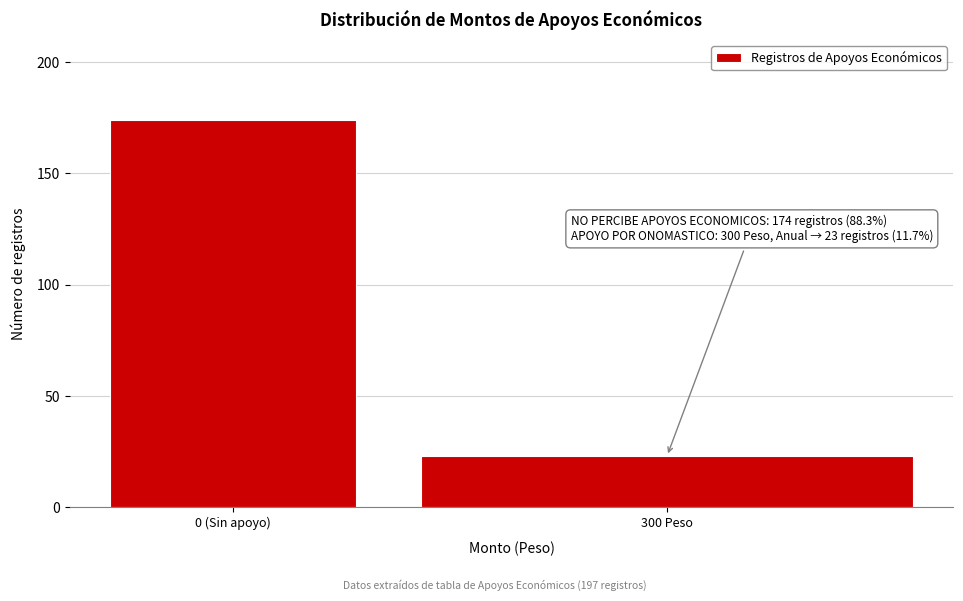

Reading right to left, extract all data points from this chart.

300 Peso=23	0 (Sin apoyo)=174